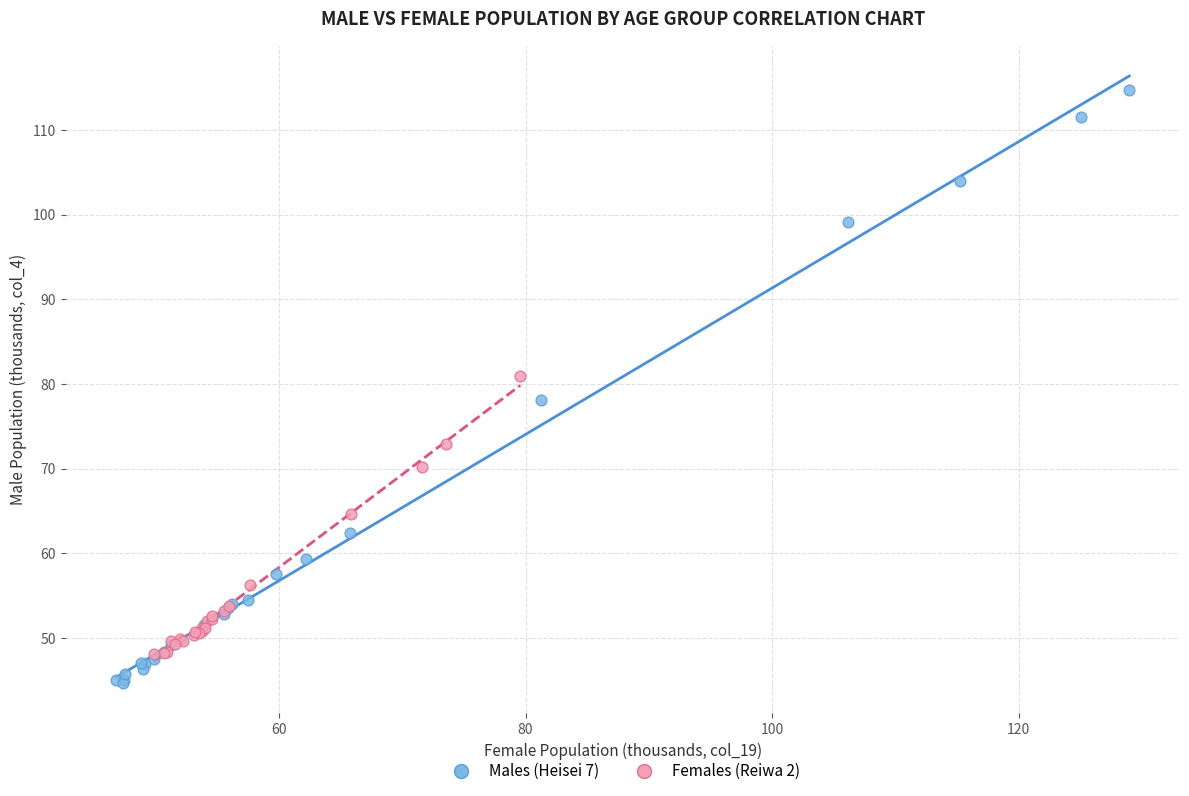

Which series reaches the minimum Y coordinate?

Males (Heisei 7)